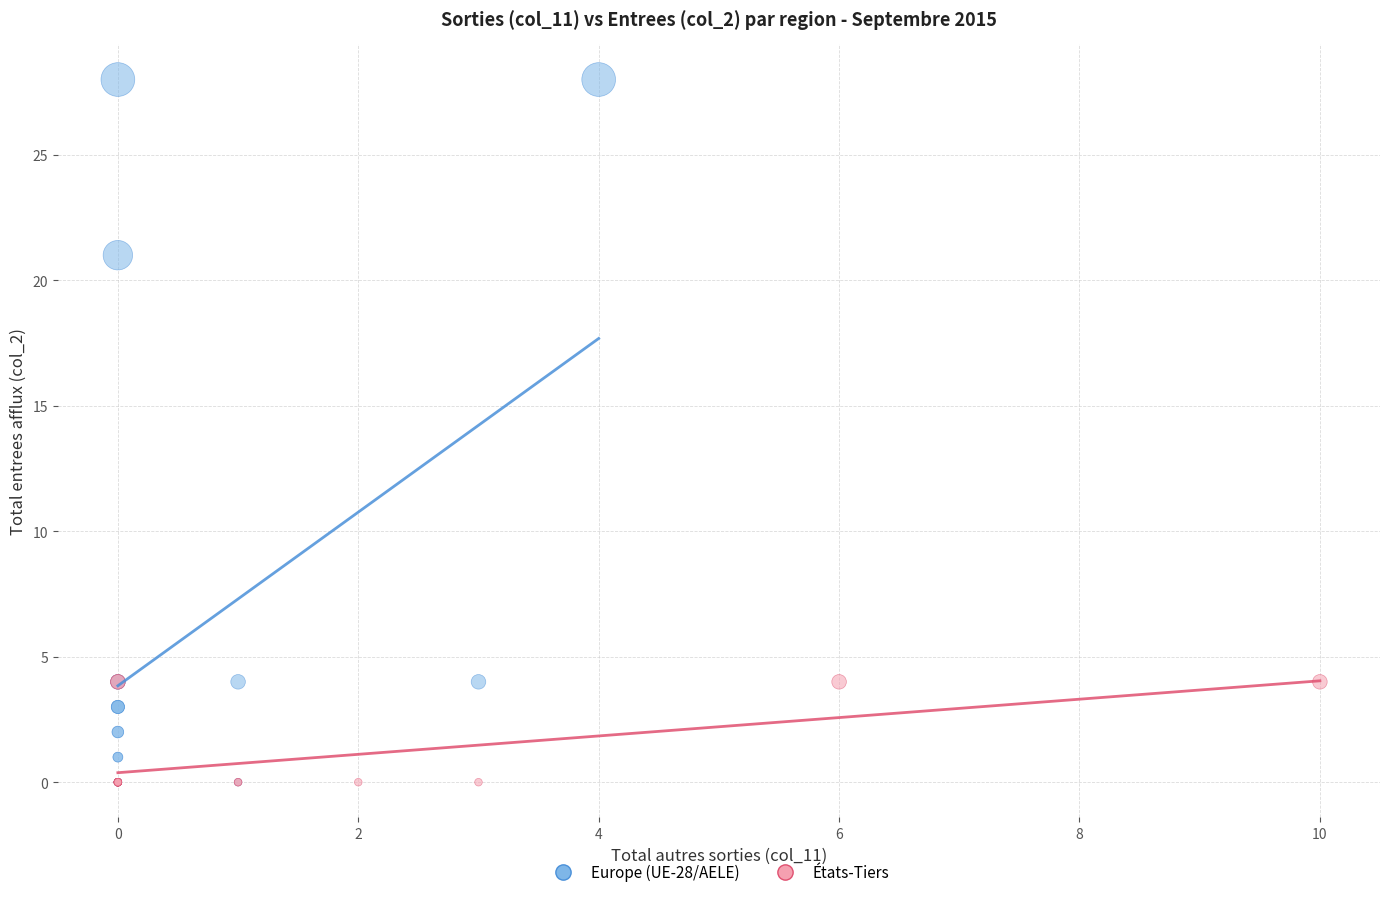

Which series has the widest spread of Y values?

Europe (UE-28/AELE)